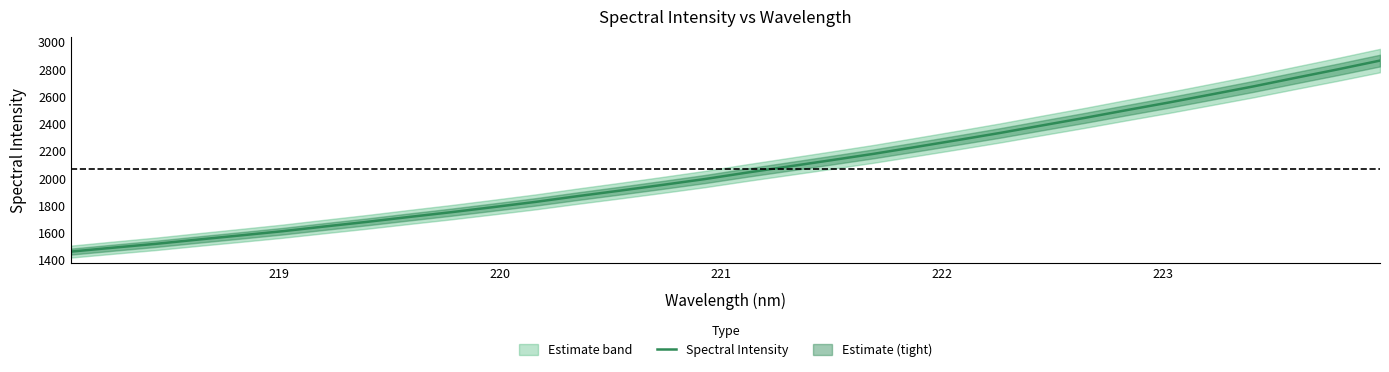

How many data points are less than 2043?

16